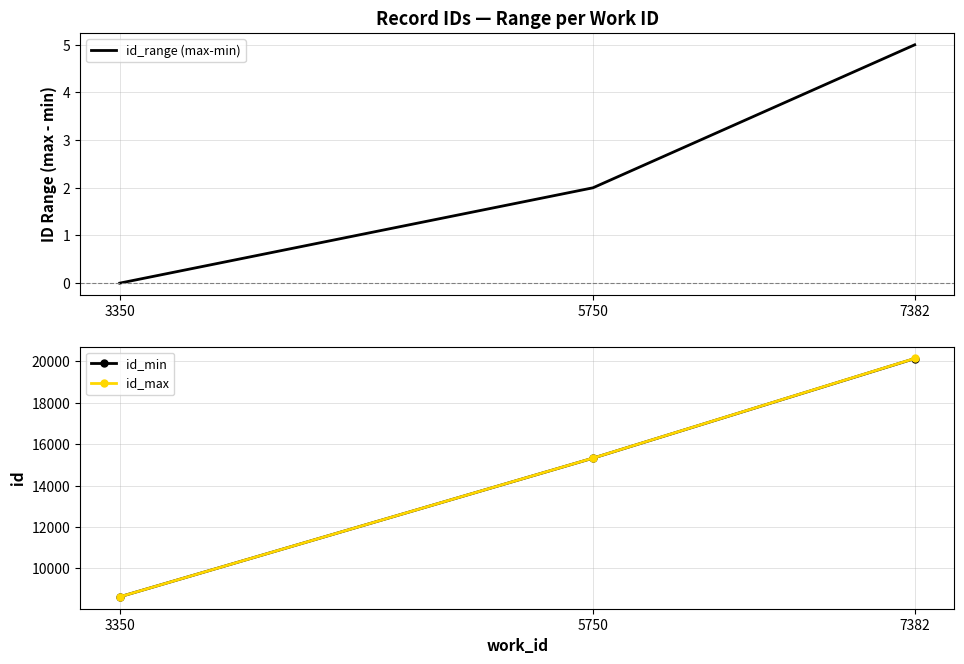

What is the lowest value of the id_max series?

8623